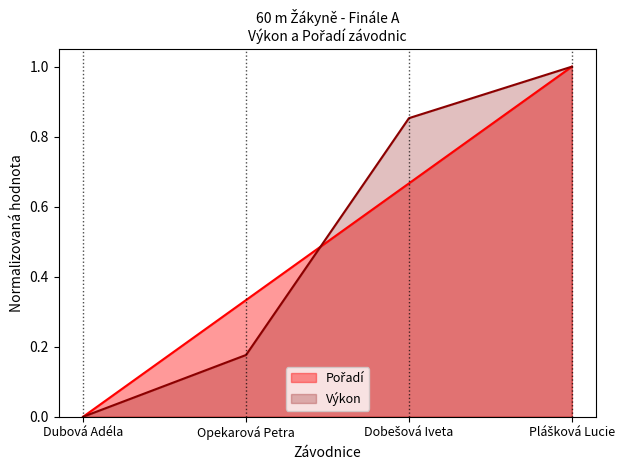

Count the Pořadí values in the range 0 to 1.

4